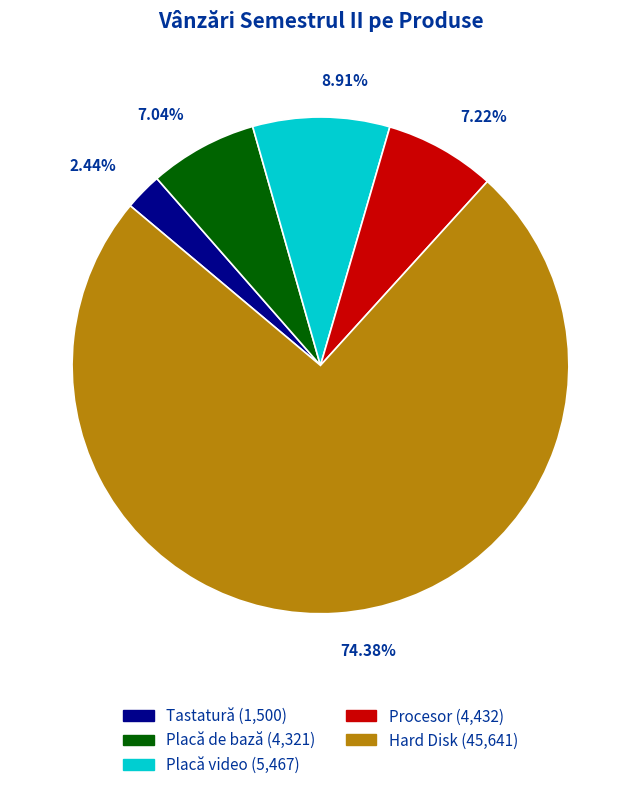

Does any single category account for the majority?

Yes